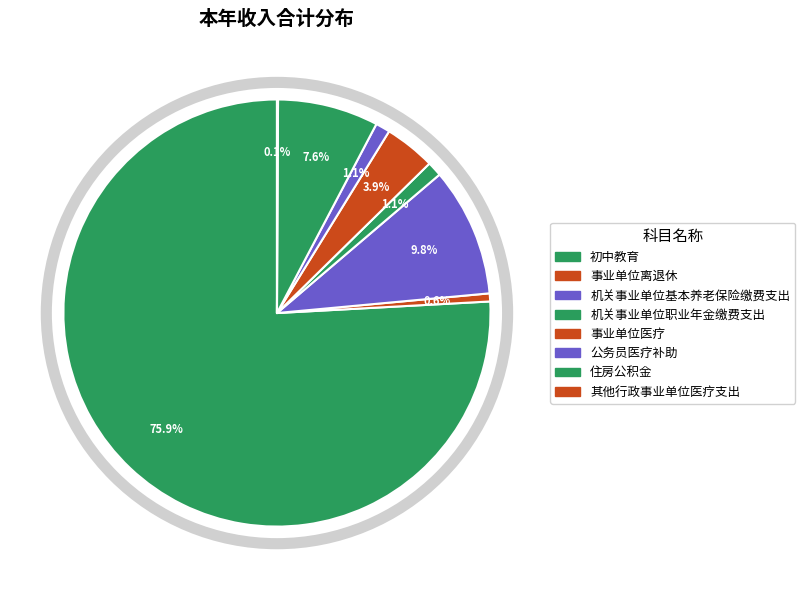

What percentage is NOT represented by 初中教育?

24.1%